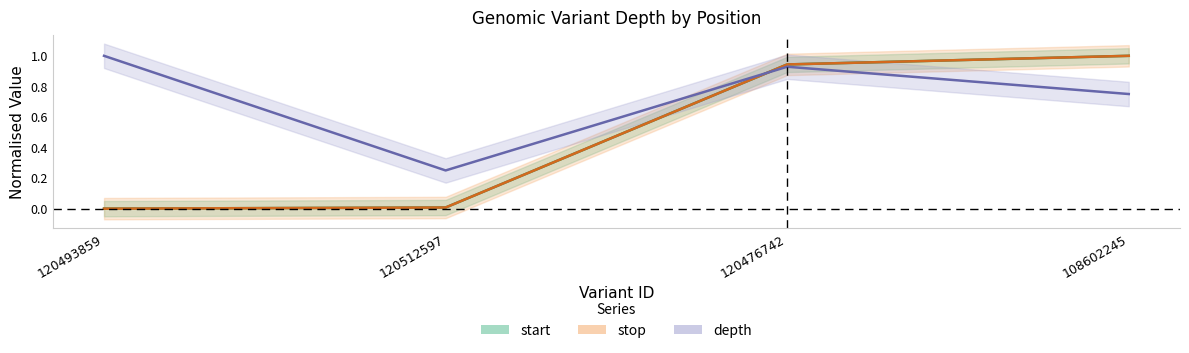

Which label corresponds to the largest value in the chart?

120493859